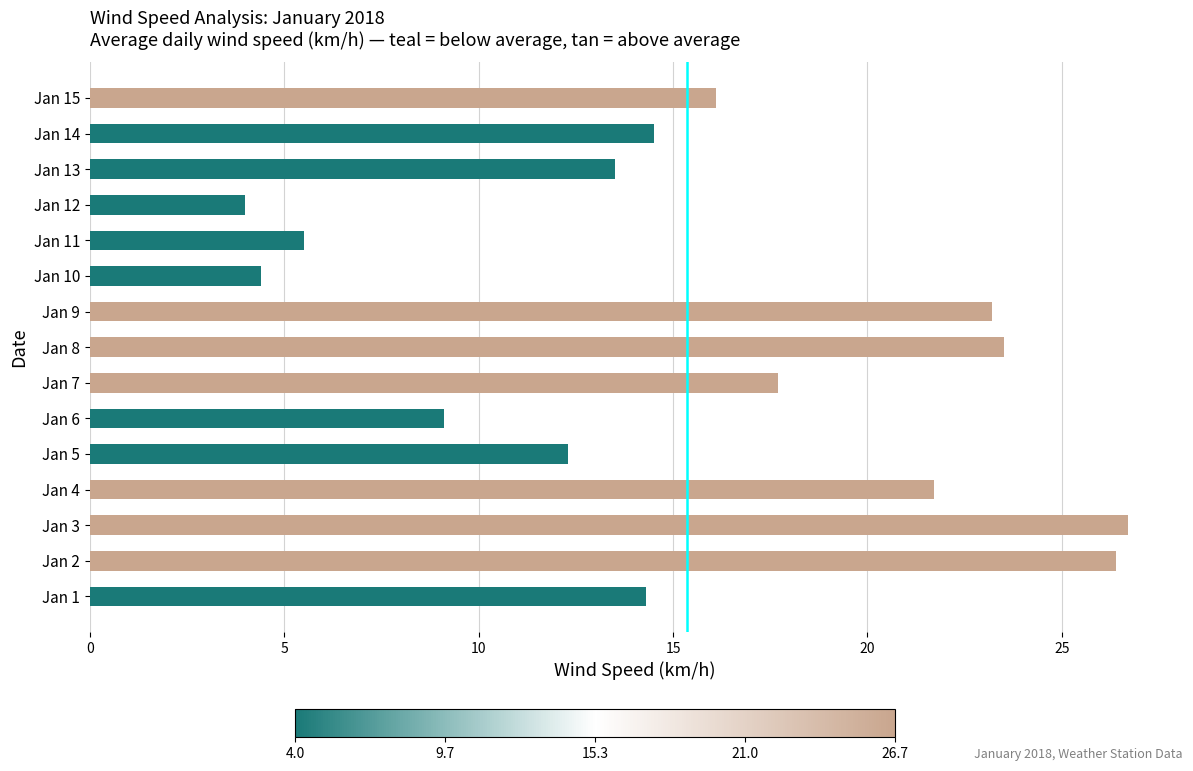

What is the maximum value shown in the chart?

26.7